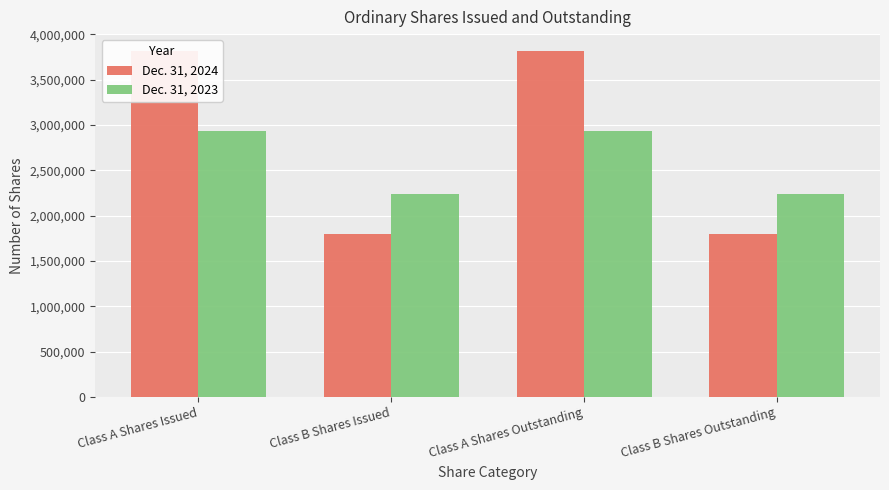

Reading left to right, list all the values displayed in this chart.

Dec. 31, 2024: 3811823	1796934	3811823	1796934
Dec. 31, 2023: 2937921	2243776	2937921	2243776